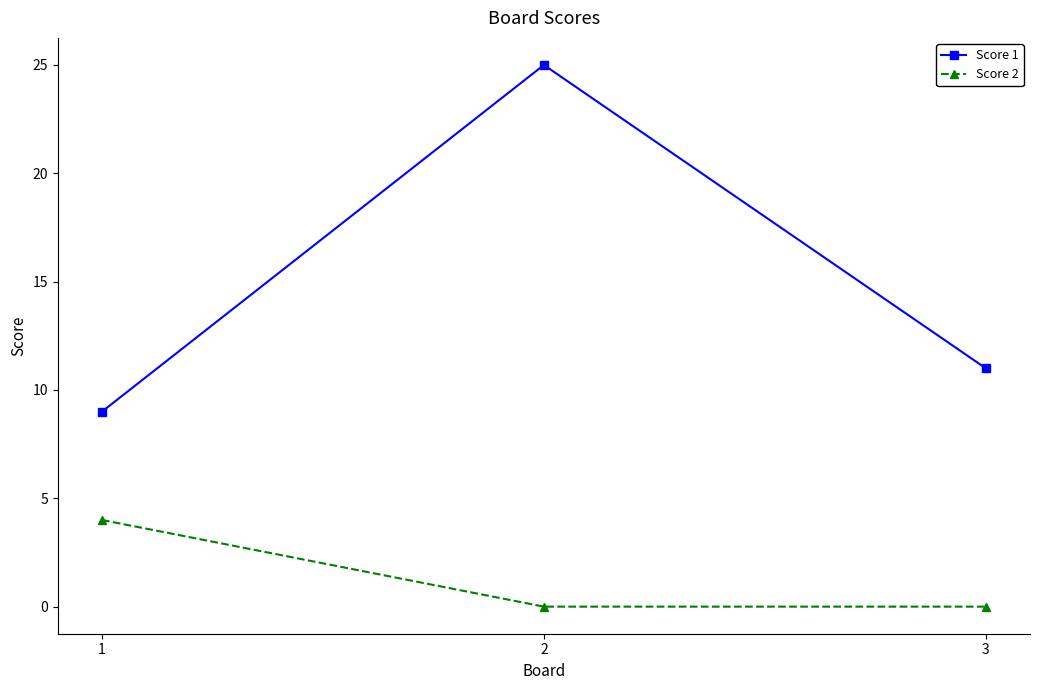

What is the average value of the Score 2 series?

1